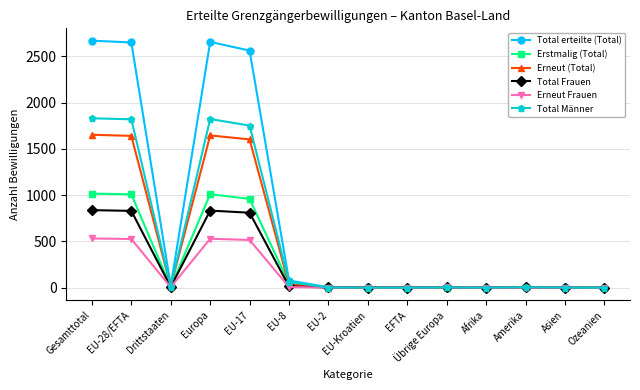

What is the label of the 13th point from the left?

Asien